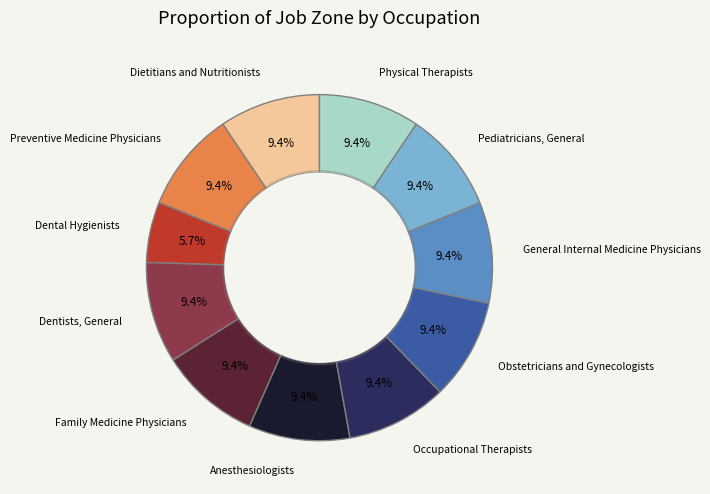

Is there any slice that represents more than half of the pie?

No